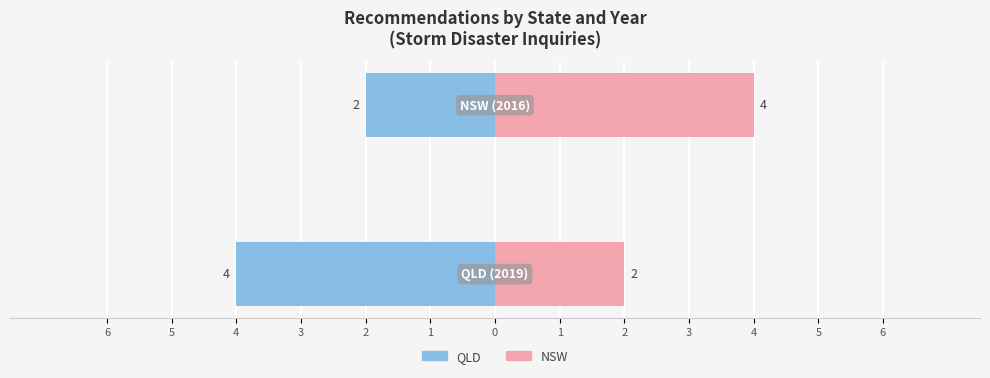

The NSW Recs series shows 6 at 5. True or false?

False